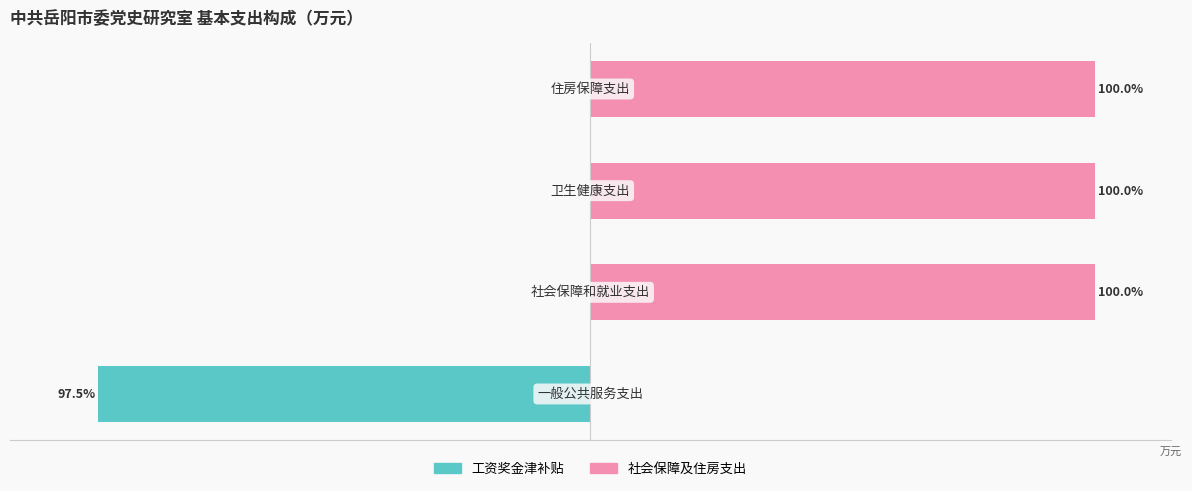

Count the number of data series in this chart.

2